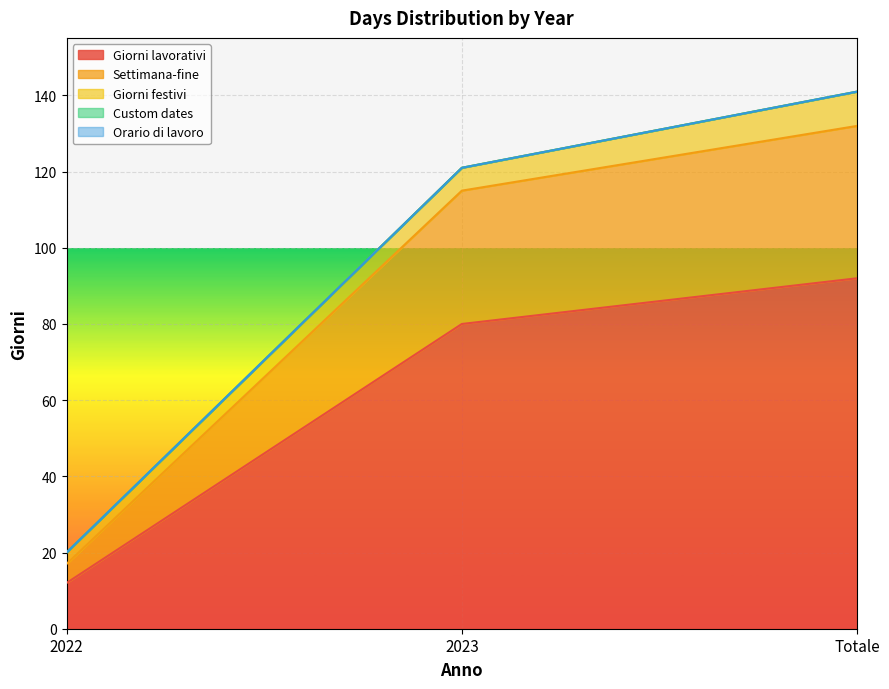

What is the value of the Giorni festivi point at the 2nd from the left?

6